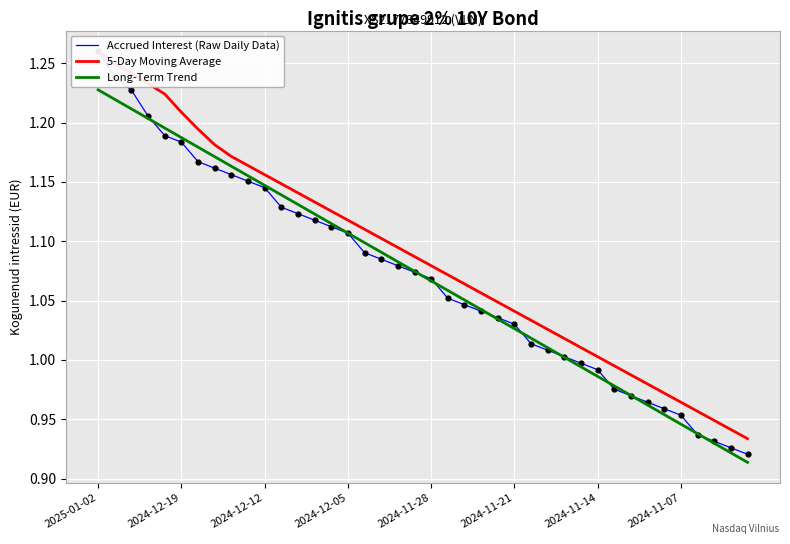

What are all the series names shown in the legend?

Accrued Interest (Raw Daily Data), 5-Day Moving Average, Long-Term Trend